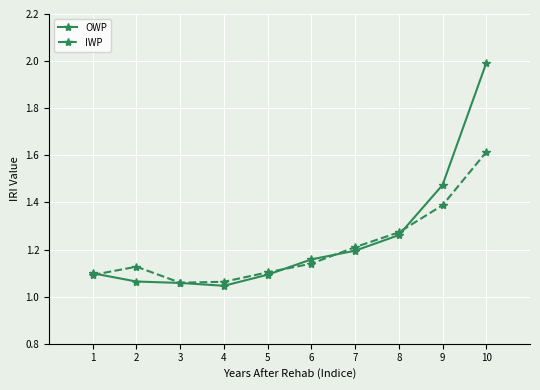

How many lines are shown in the chart?

2